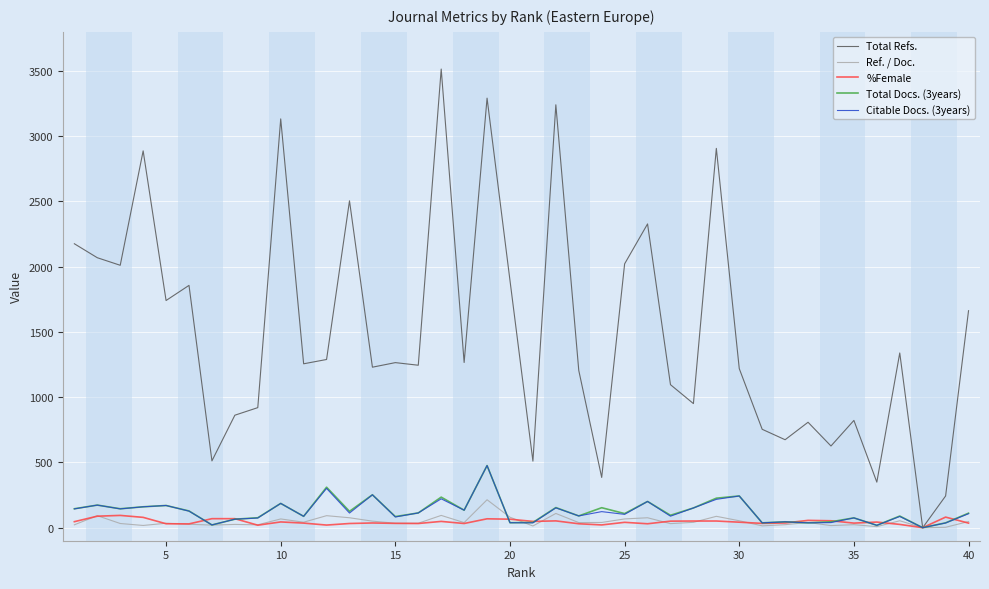

Which series has the largest range (max minus min)?

Total Refs.